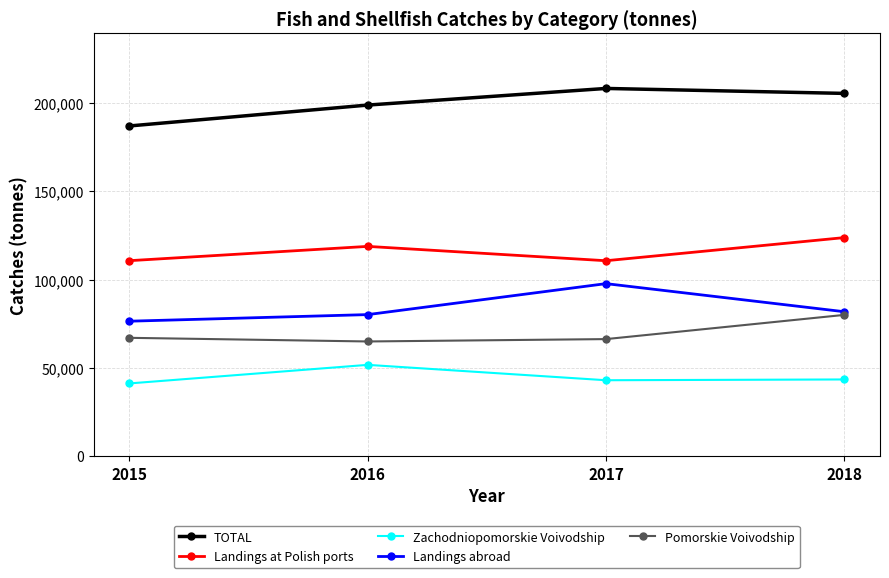

How many values in the Pomorskie Voivodship series exceed 66943?

2